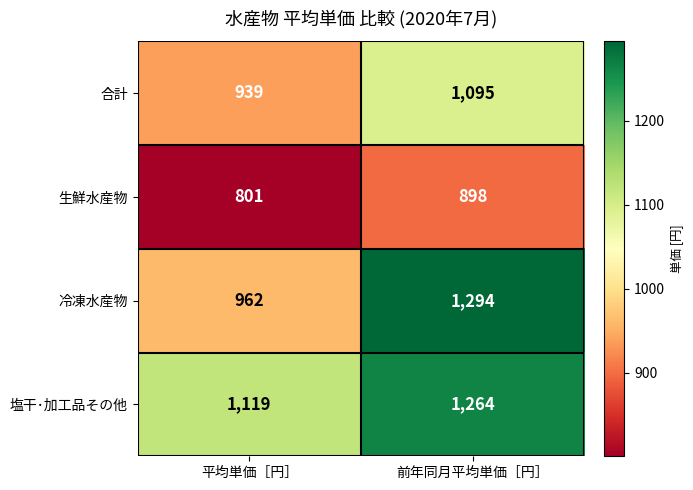

At which category is the sum across all series the highest?

前年同月平均単価［円］